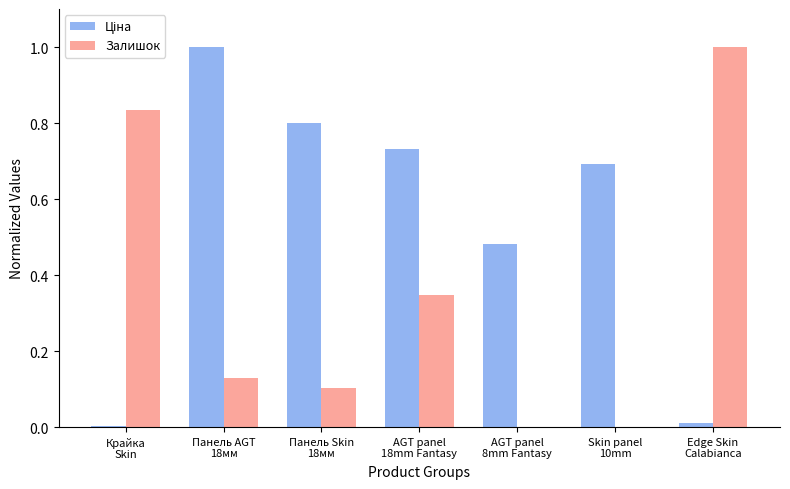

What is the maximum value for Залишок?

1.0